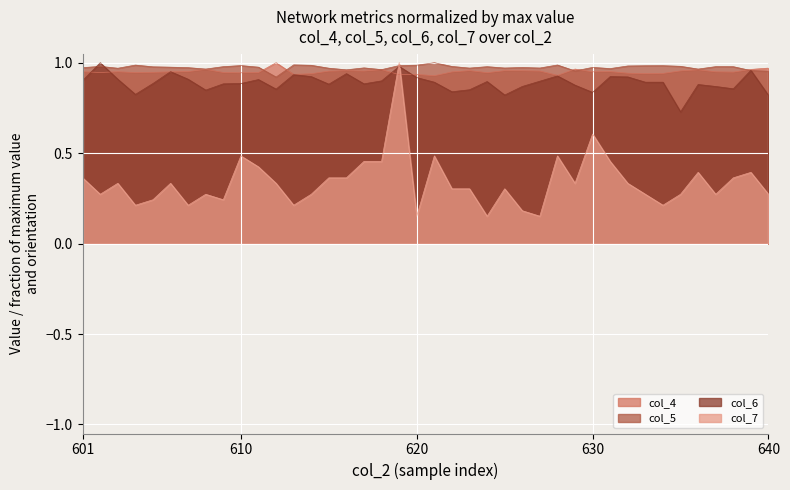

How many lines are shown in the chart?

4